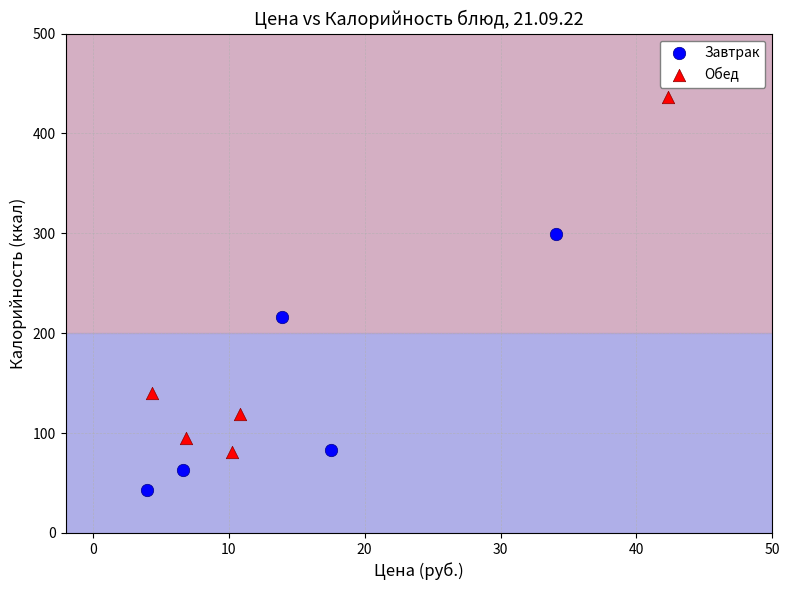

Which series contains the lowest Y value?

Завтрак